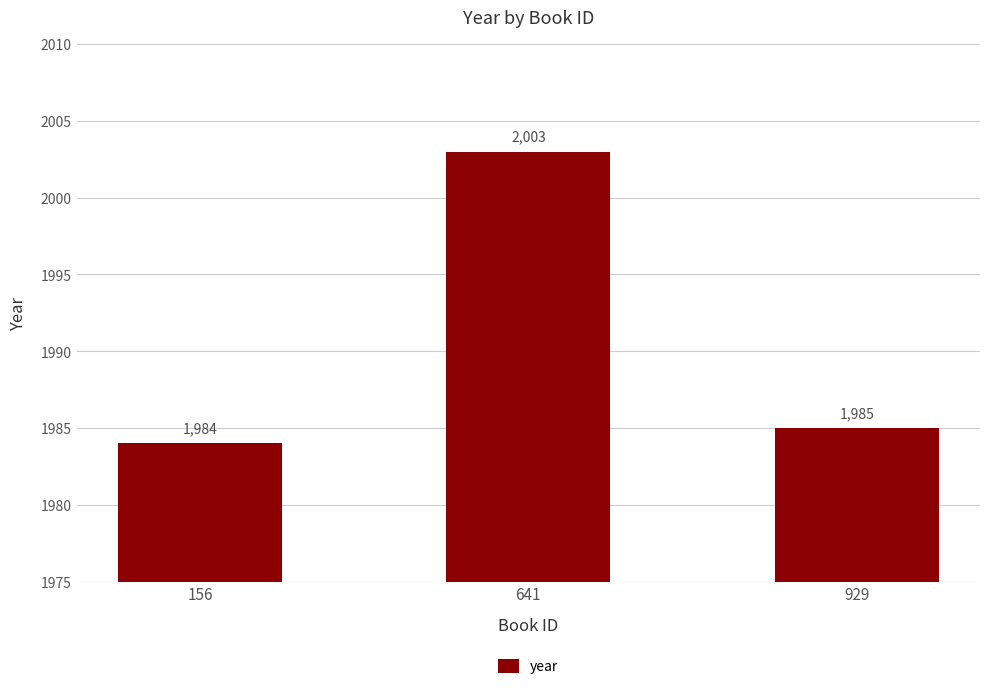

What is the maximum value shown in the chart?

2003